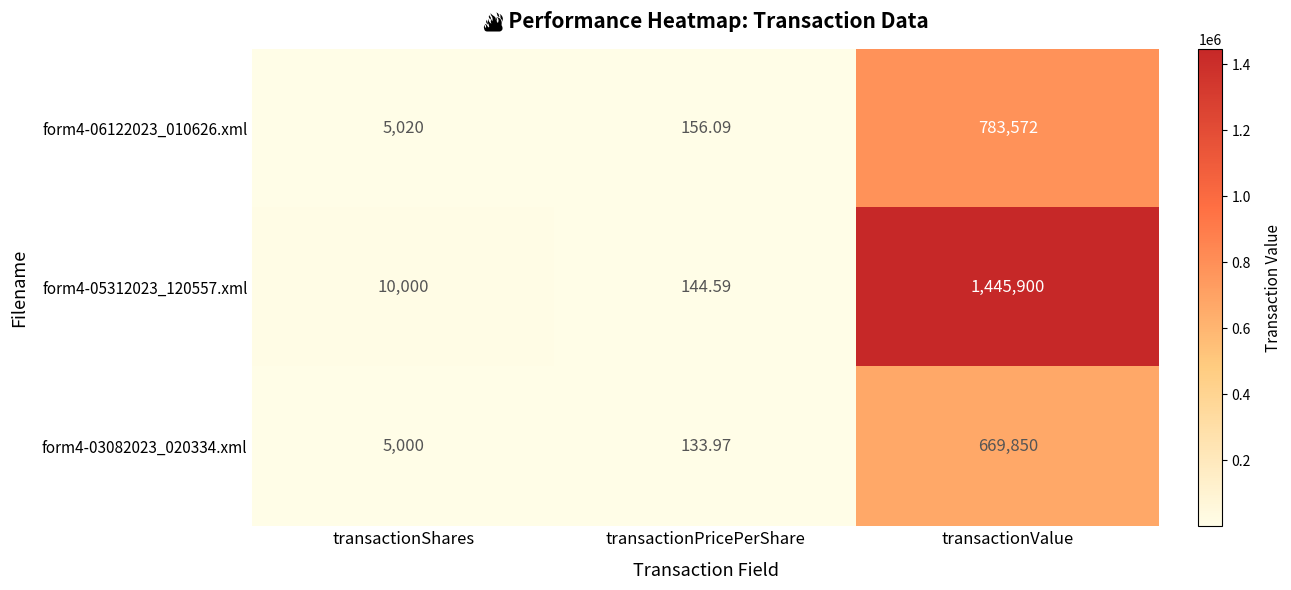

At which category does the chart reach its minimum across all series?

transactionPricePerShare